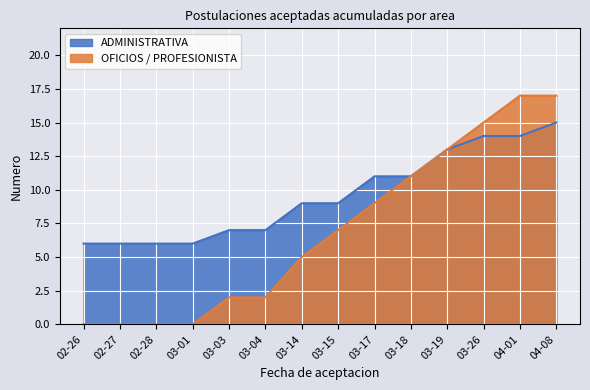

What is the spread (max minus min) of values at 03-03?

5